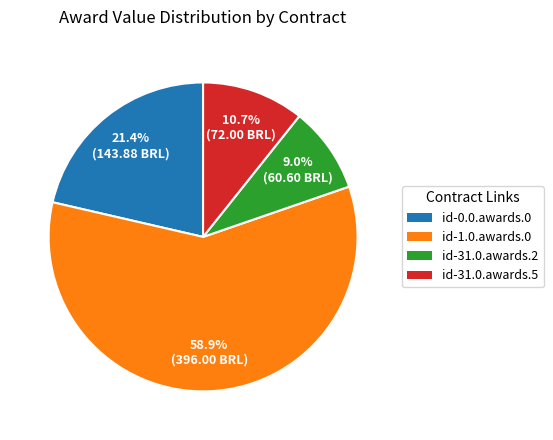

Which category has the smallest portion of the pie?

id-31.0.awards.2